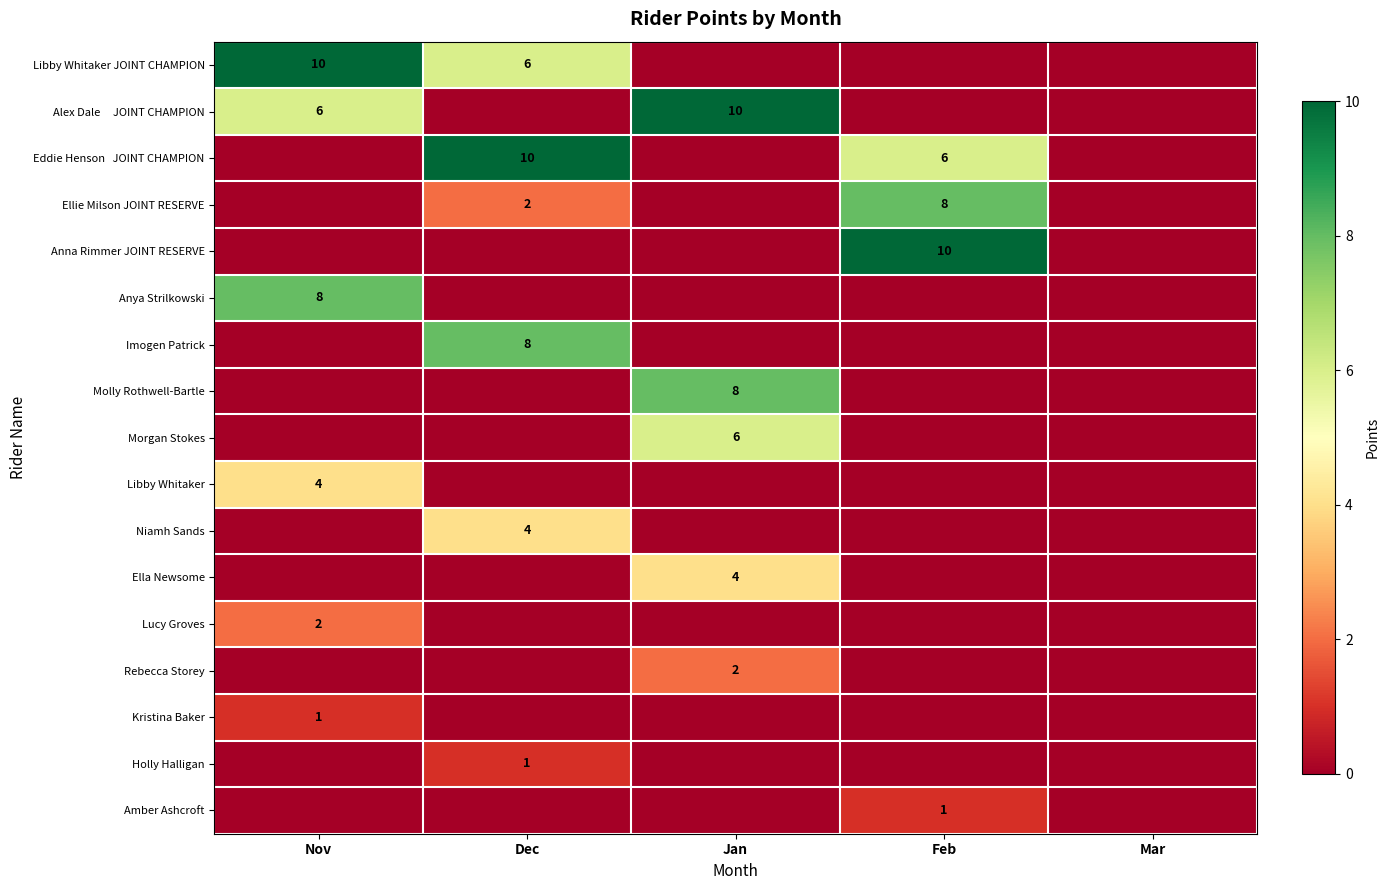

The value of Amber Ashcroft at Feb is 1. True or false?

True